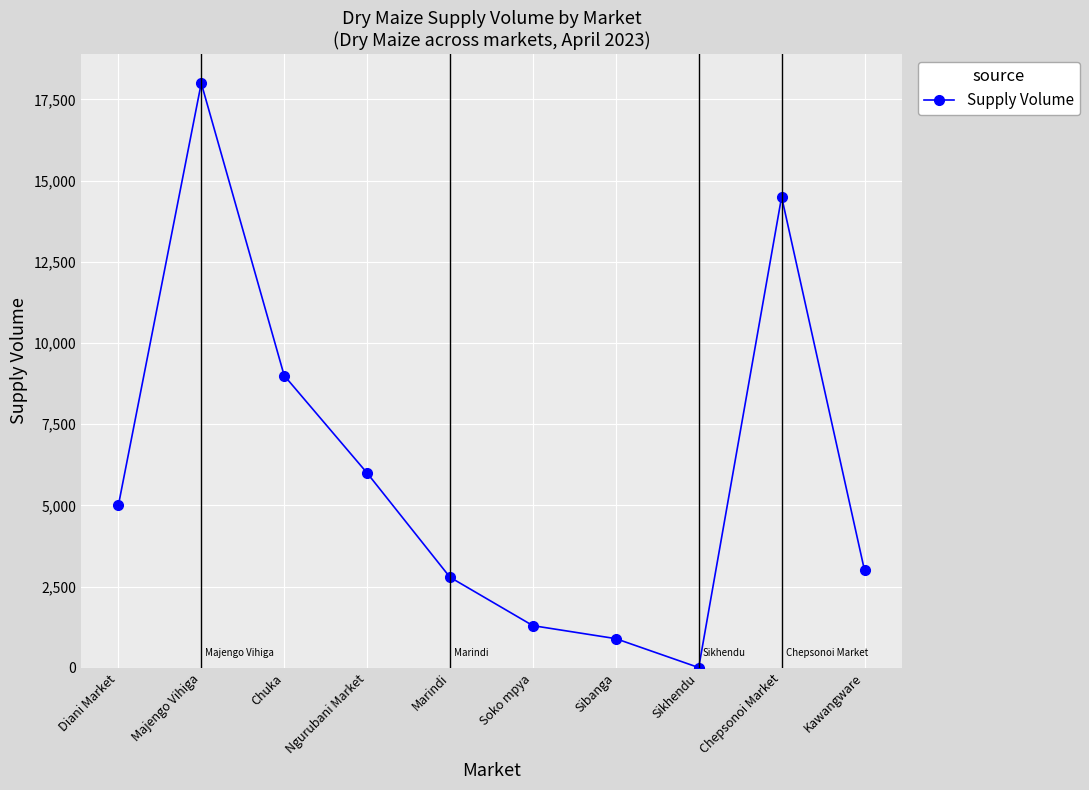

What is the label of the 7th point from the left?

Sibanga